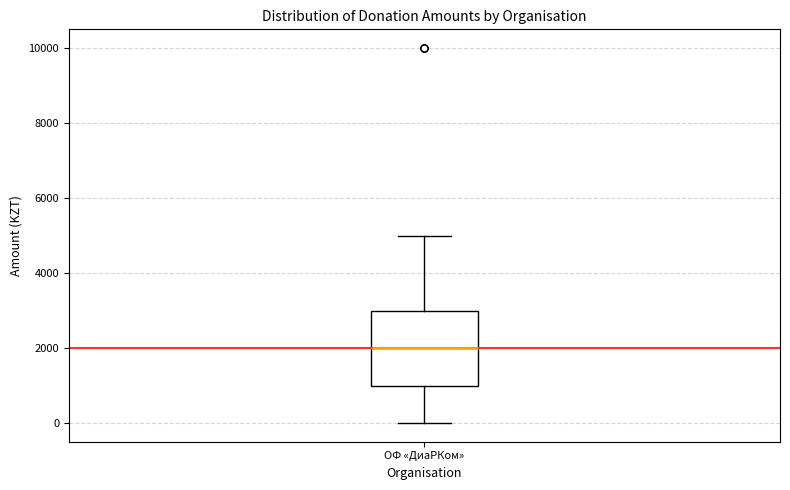

Where is the upper edge of the box for ОФ «ДиаРКом» on the y-axis? The values are not printed on the chart, so give them approximately, as read against the axis.

3000